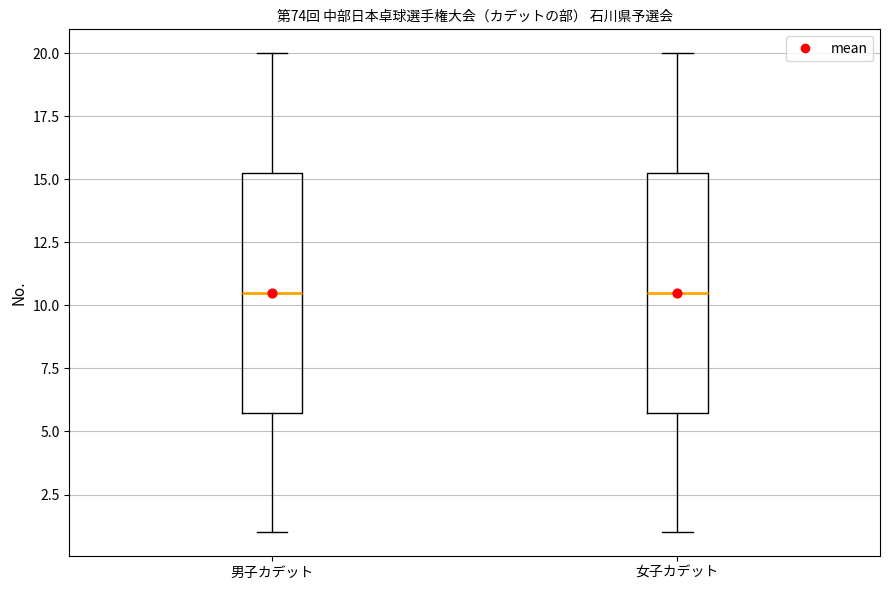

Where is the lower edge of the box for 男子カデット on the y-axis? The values are not printed on the chart, so give them approximately, as read against the axis.

6.0